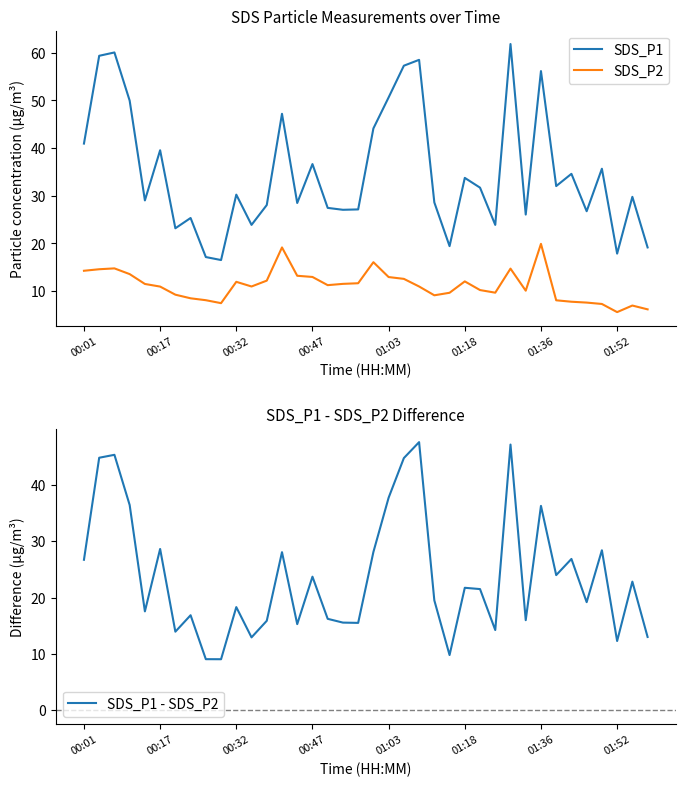

Which series has the largest range (max minus min)?

SDS_P1